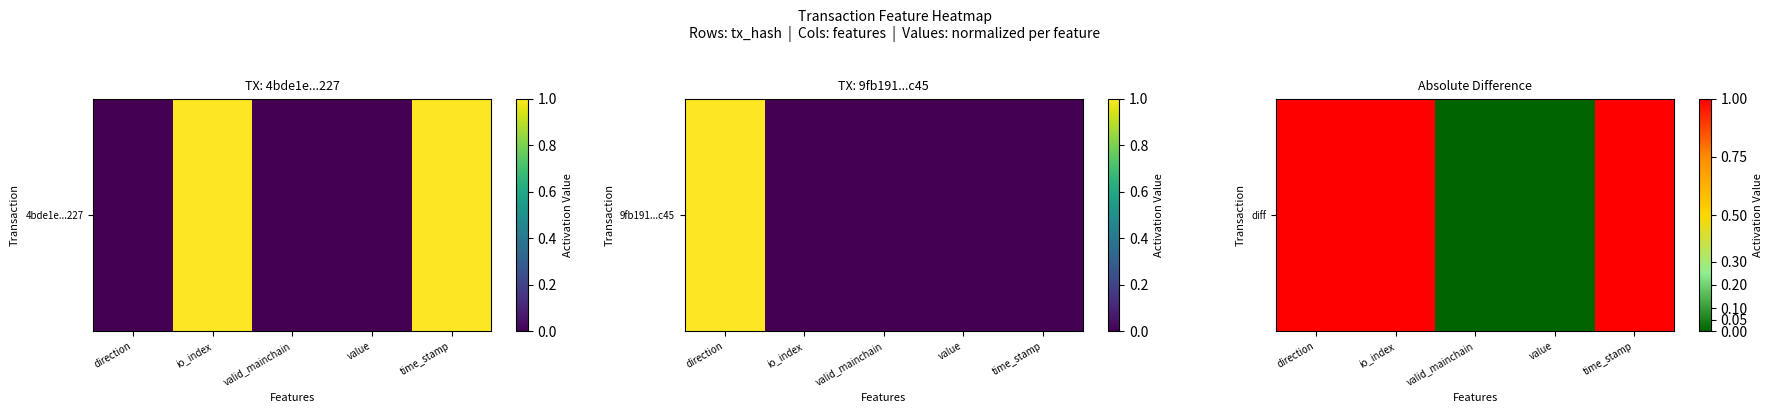

Which has a higher value, valid_mainchain or io_index?

io_index